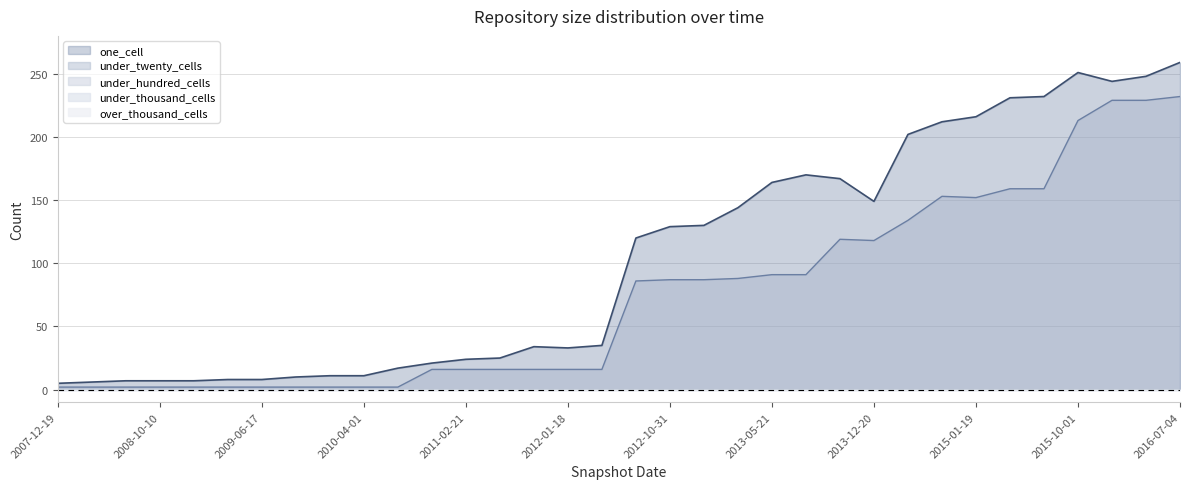

True or false: one_cell and under_thousand_cells cross at least once.

False